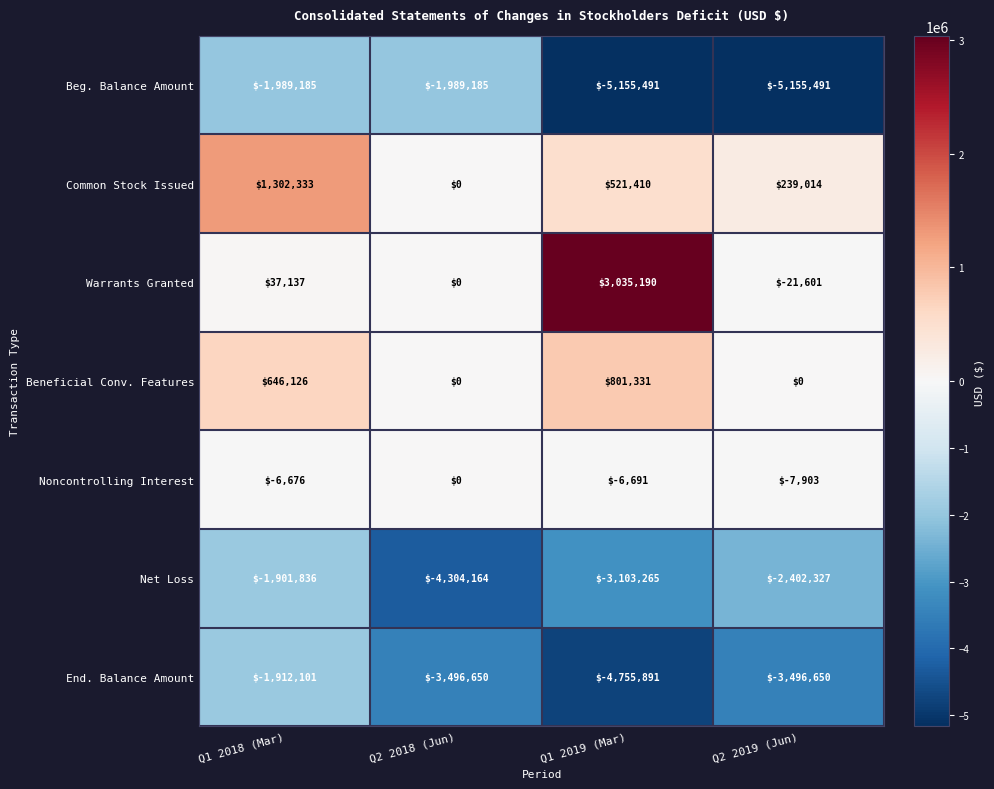

Reading left to right, transcribe all the data shown in this chart.

Beg. Balance Amount: Q1 2018 (Mar)=-1989185	Q2 2018 (Jun)=-1989185	Q1 2019 (Mar)=-5155491	Q2 2019 (Jun)=-5155491
Common Stock Issued: Q1 2018 (Mar)=1302333	Q2 2018 (Jun)=0	Q1 2019 (Mar)=521410	Q2 2019 (Jun)=239014
Warrants Granted: Q1 2018 (Mar)=37137	Q2 2018 (Jun)=0	Q1 2019 (Mar)=3035190	Q2 2019 (Jun)=-21601
Beneficial Conv. Features: Q1 2018 (Mar)=646126	Q2 2018 (Jun)=0	Q1 2019 (Mar)=801331	Q2 2019 (Jun)=0
Noncontrolling Interest: Q1 2018 (Mar)=-6676	Q2 2018 (Jun)=0	Q1 2019 (Mar)=-6691	Q2 2019 (Jun)=-7903
Net Loss: Q1 2018 (Mar)=-1901836	Q2 2018 (Jun)=-4304164	Q1 2019 (Mar)=-3103265	Q2 2019 (Jun)=-2402327
End. Balance Amount: Q1 2018 (Mar)=-1912101	Q2 2018 (Jun)=-3496650	Q1 2019 (Mar)=-4755891	Q2 2019 (Jun)=-3496650